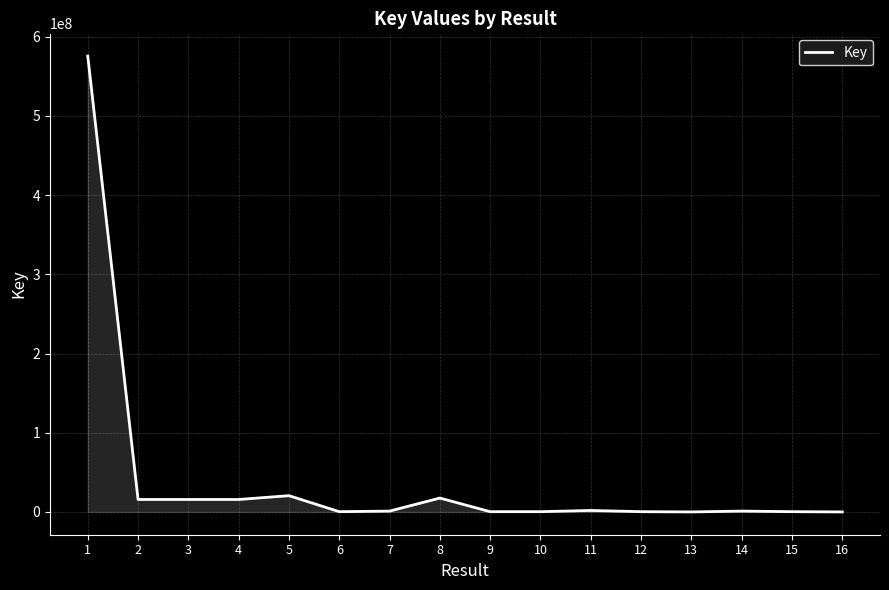

The value at 4 is 15718774. True or false?

True